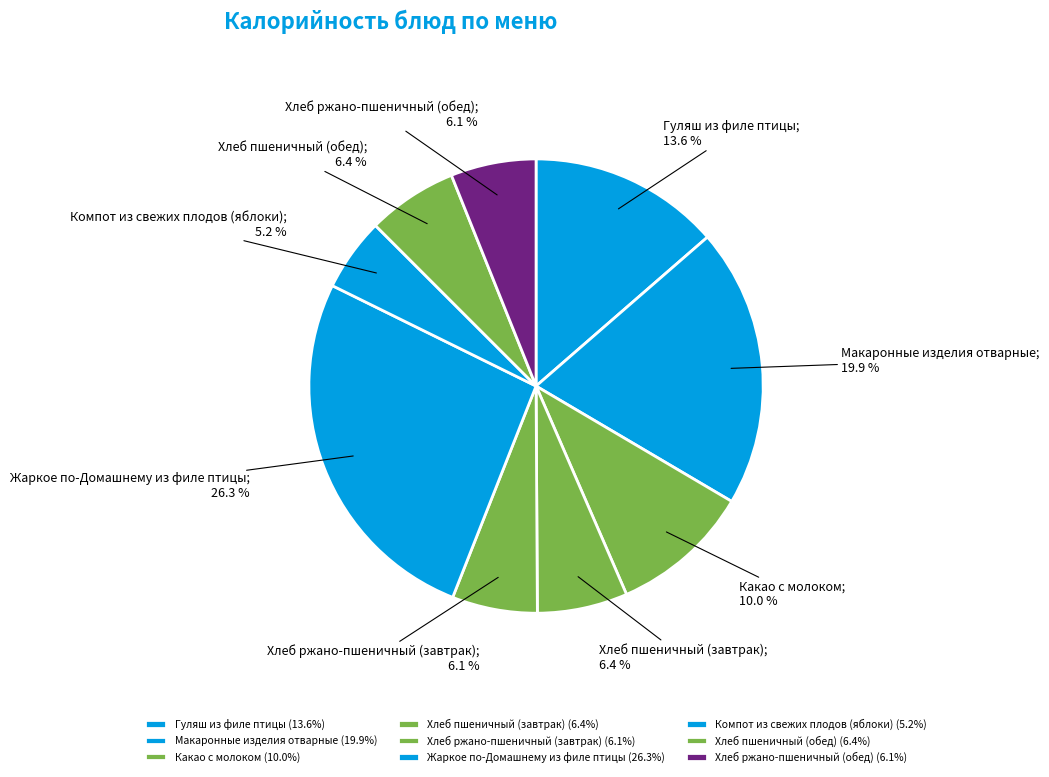

To the nearest percent, what percentage of the pie is Жаркое по-Домашнему из филе птицы?

26%